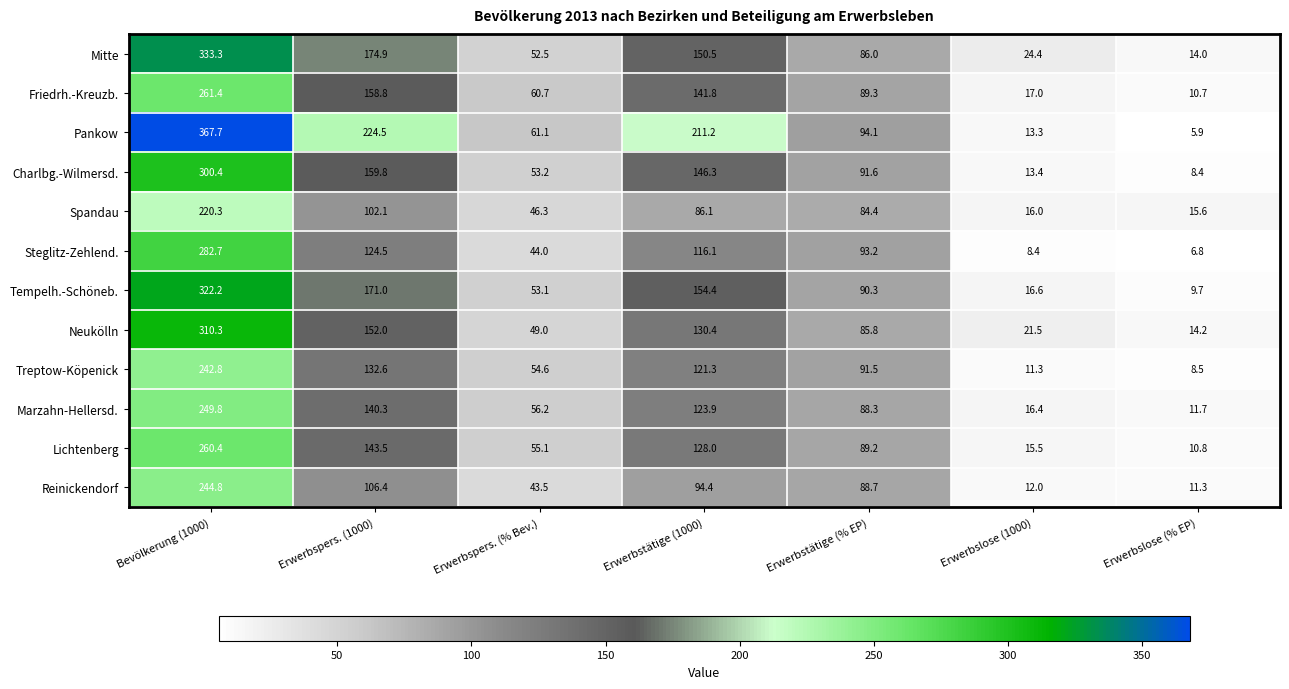

Which category has the lowest value across all series?

Erwerbslose (% EP)